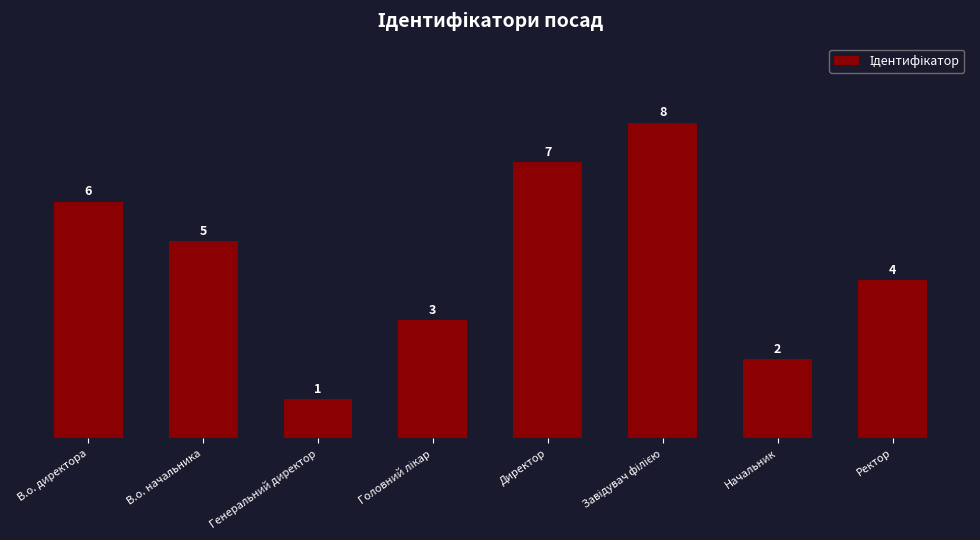

Which category has the lowest value across all series?

Генеральний директор